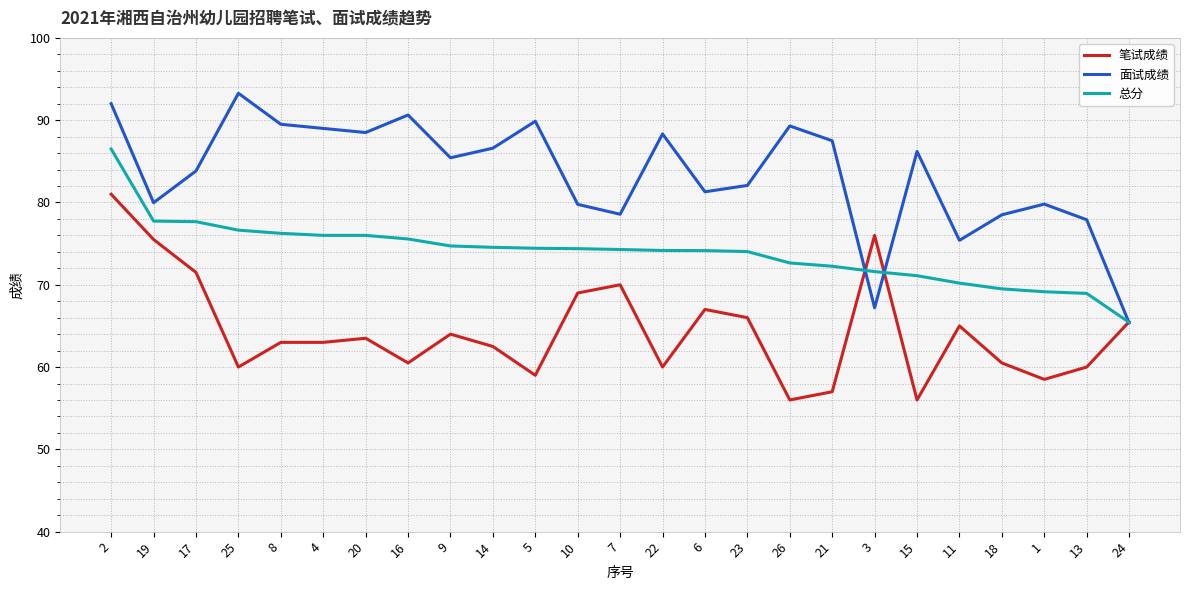

The value of 总分 at 5 is 100.2. True or false?

False